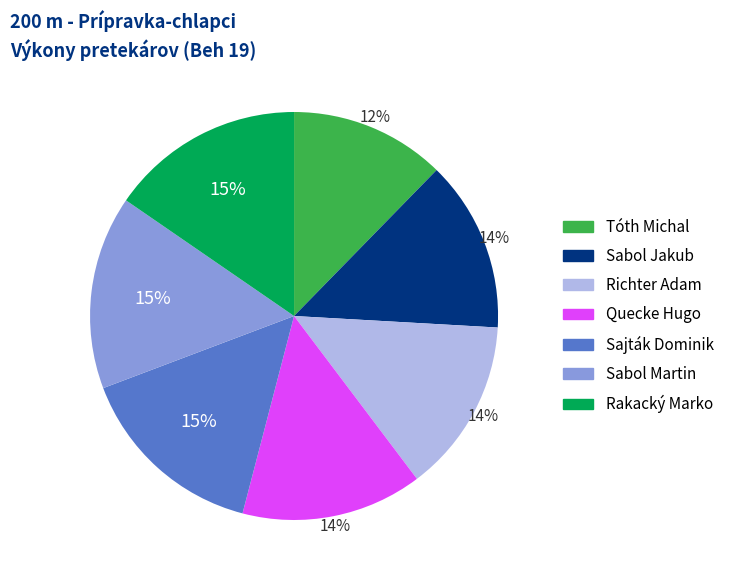

How many slices are in this pie chart?

7